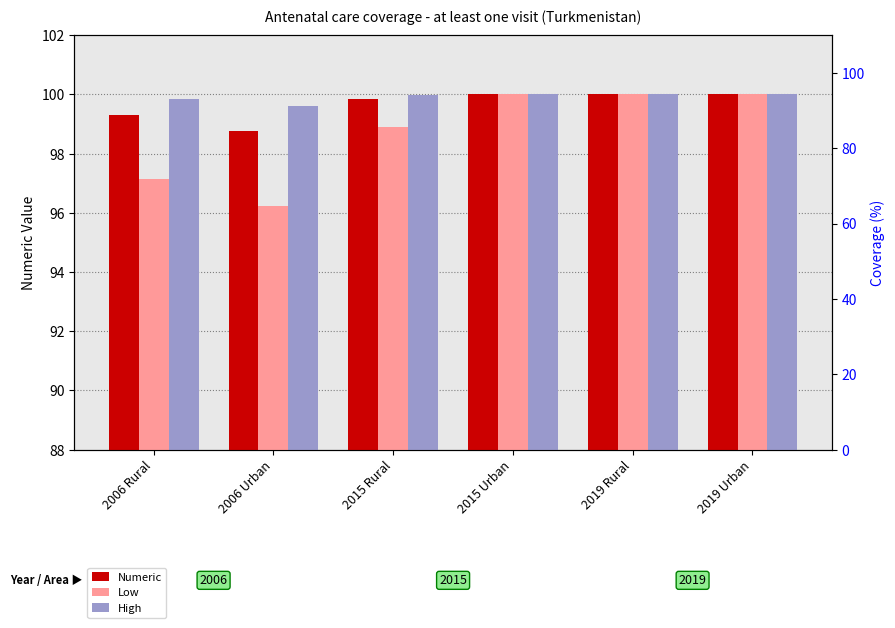

What is the label of the 5th bar from the right?

2006 Urban